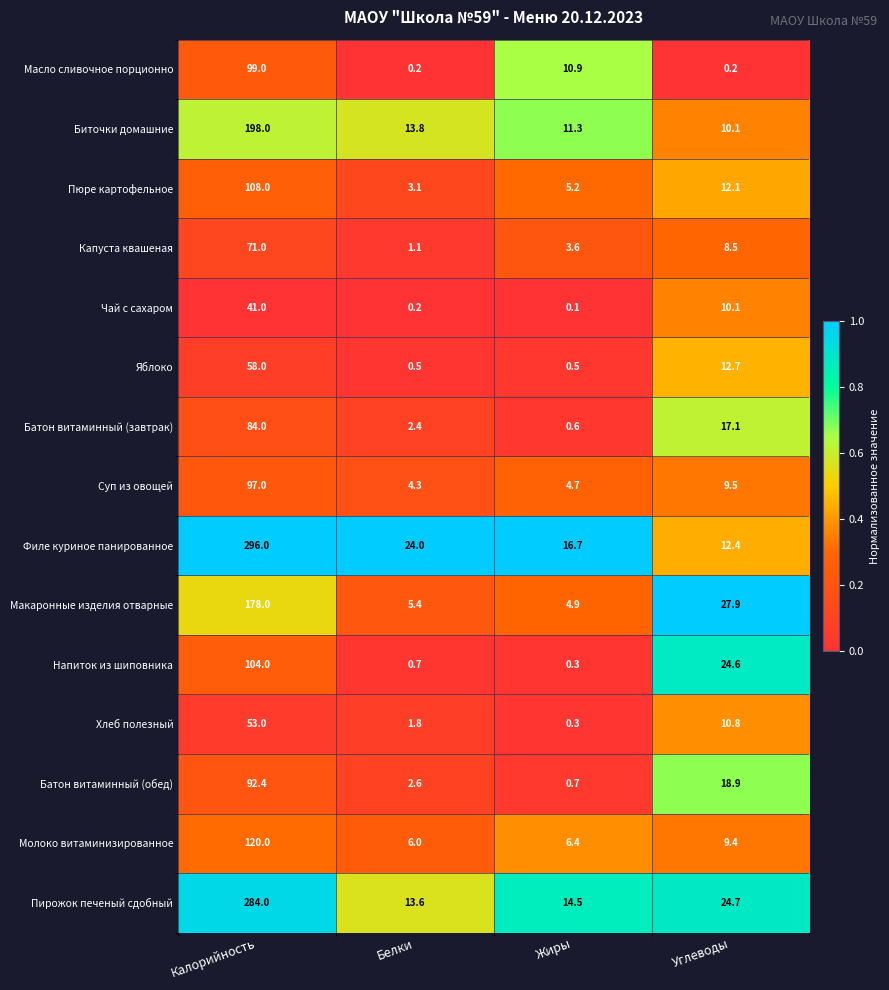

At Калорийность, list the series in order from smallest to largest.

Чай с сахаром, Хлеб полезный, Яблоко, Капуста квашеная, Батон витаминный (завтрак), Батон витаминный (обед), Суп из овощей, Масло сливочное порционно, Напиток из шиповника, Пюре картофельное, Молоко витаминизированное, Макаронные изделия отварные, Биточки домашние, Пирожок печеный сдобный, Филе куриное панированное